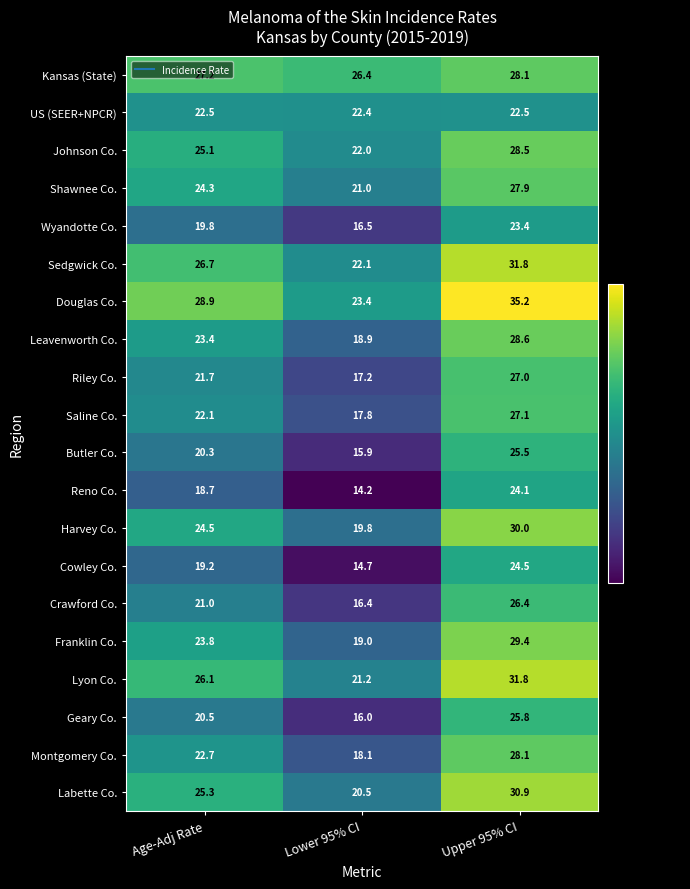

At which label does Butler Co. first exceed 20?

Age-Adj Rate